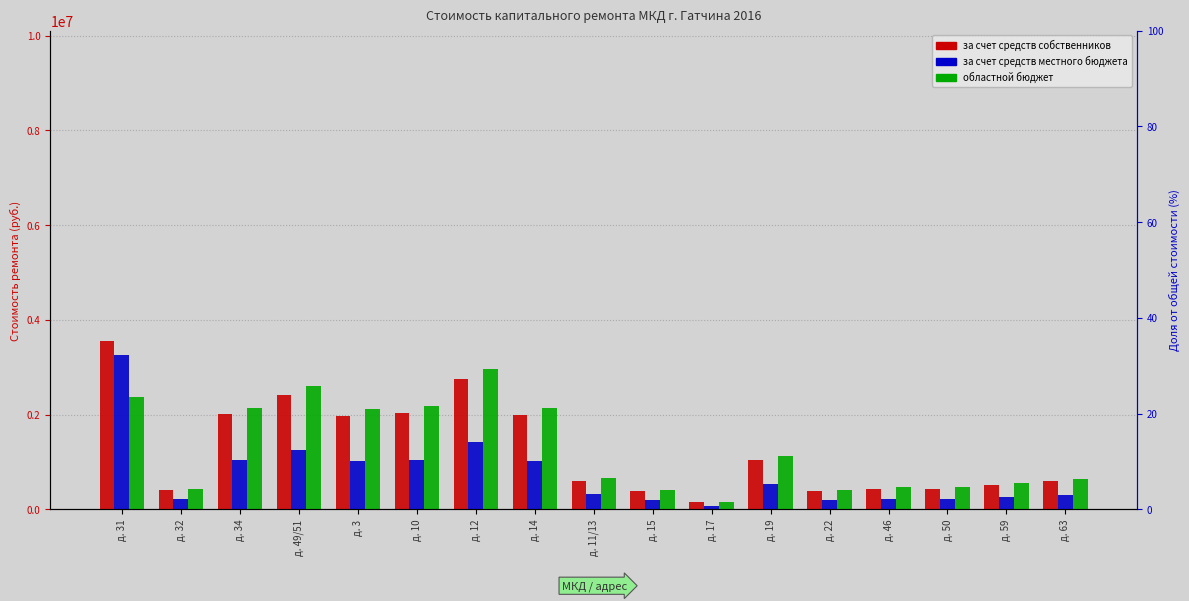

What is the difference between the maximum and minimum values in the областной бюджет series?

2790034